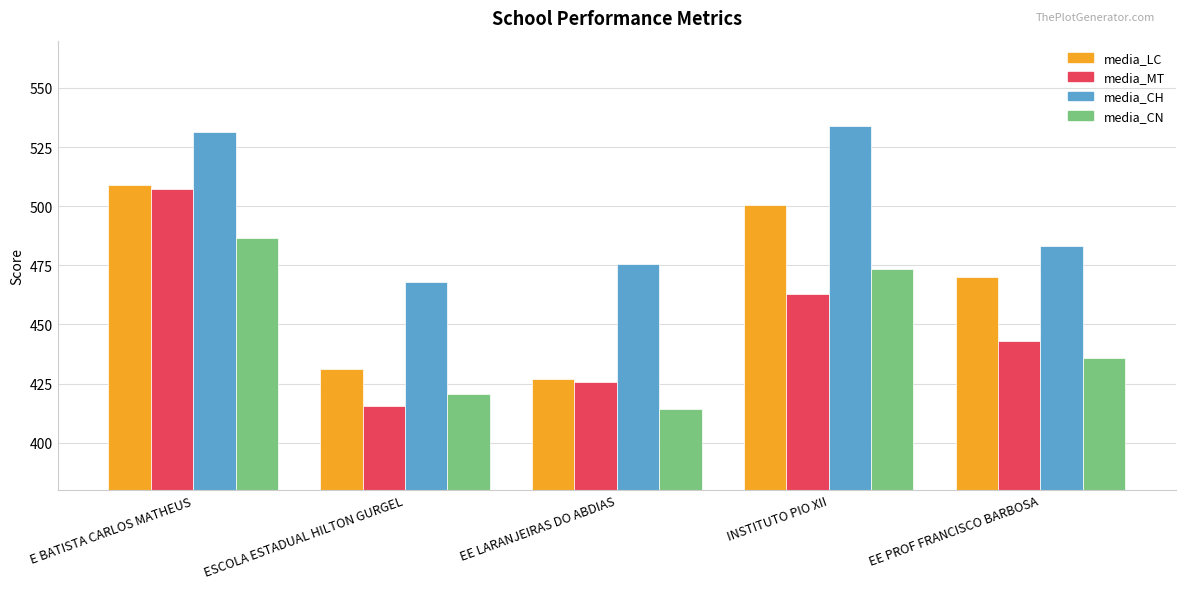

How many values in the media_CH series exceed 483?

3